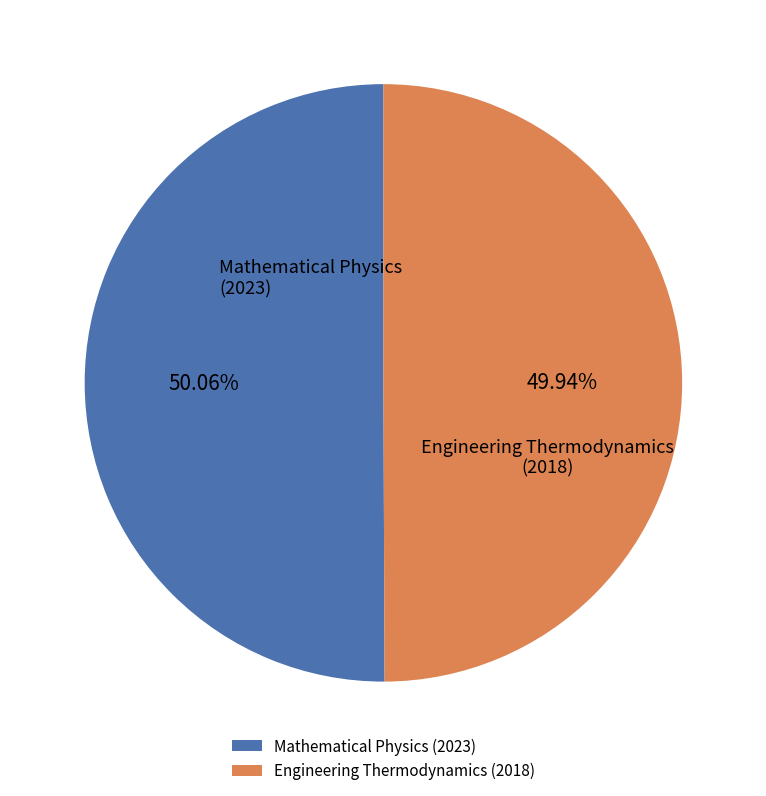

Is there a majority slice in this chart?

Yes